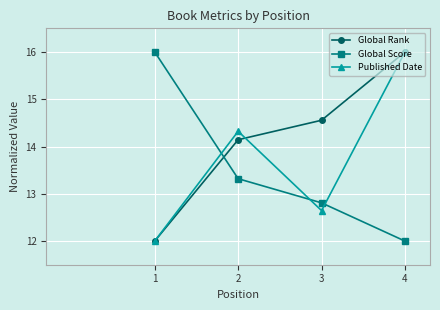

What is the difference between the Global Score values at 1 and 4?

4.0